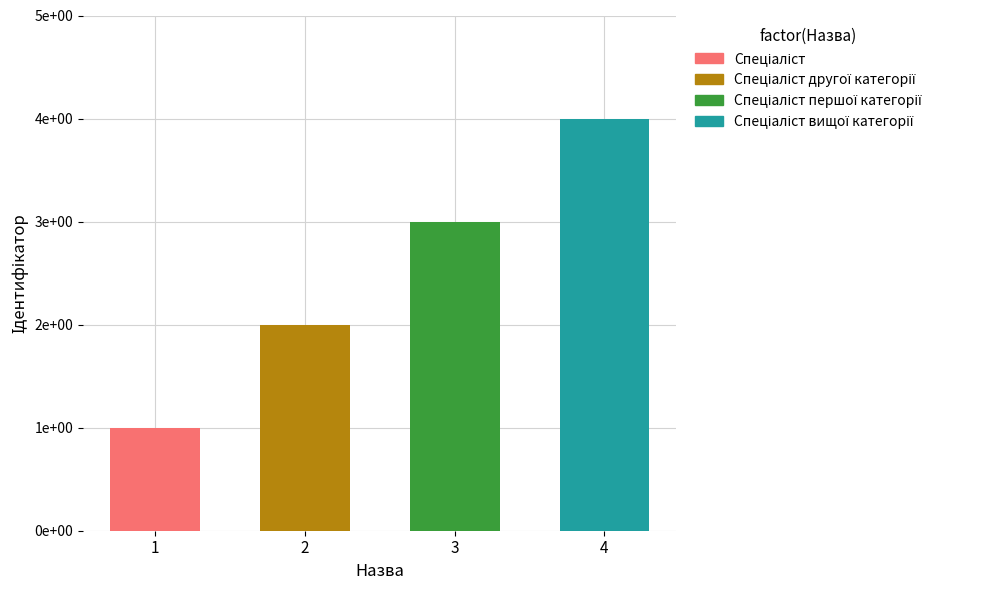

How many data points are above 3?

1